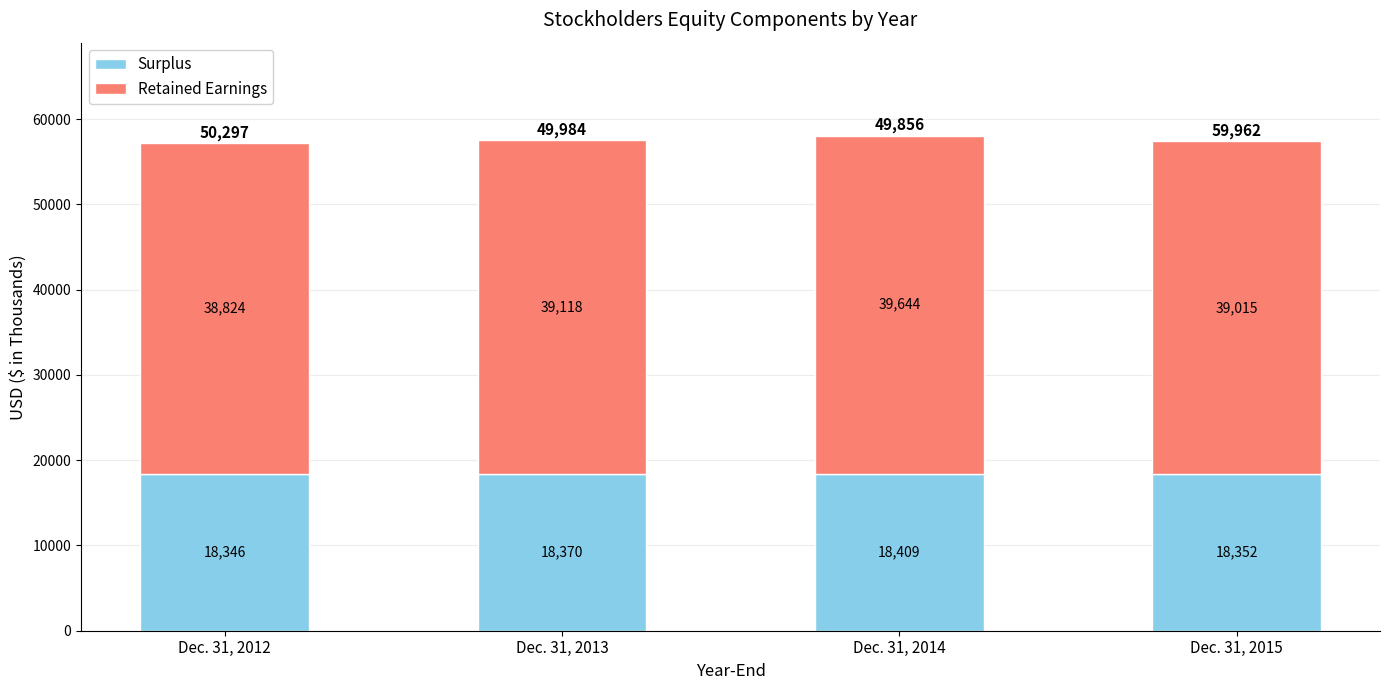

What is the minimum value for Surplus?

18346